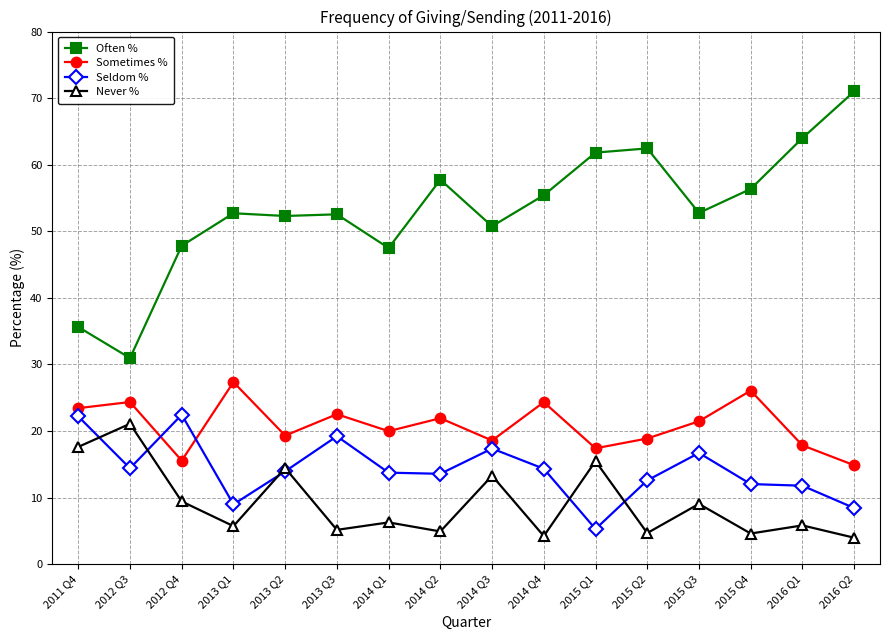

True or false: Seldom % has a value of 9.0 at 2013 Q1.

True